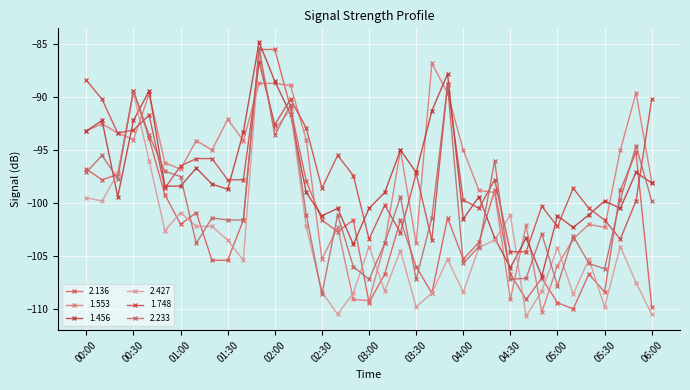

How many times do 1.553 and 2.136 cross each other?

12